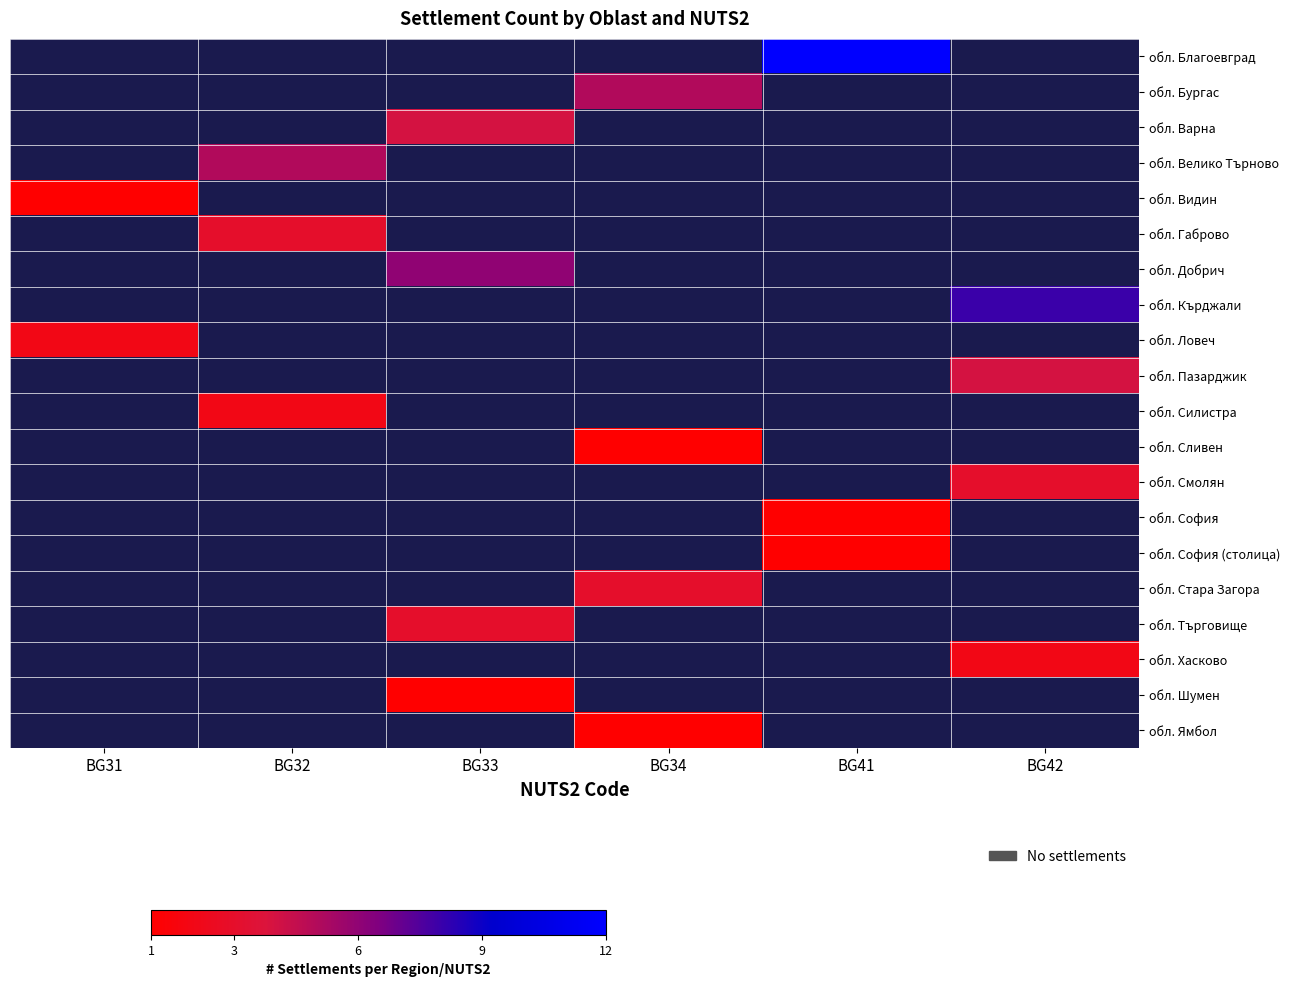

Which category has the lowest value in the обл. Силистра series?

BG31